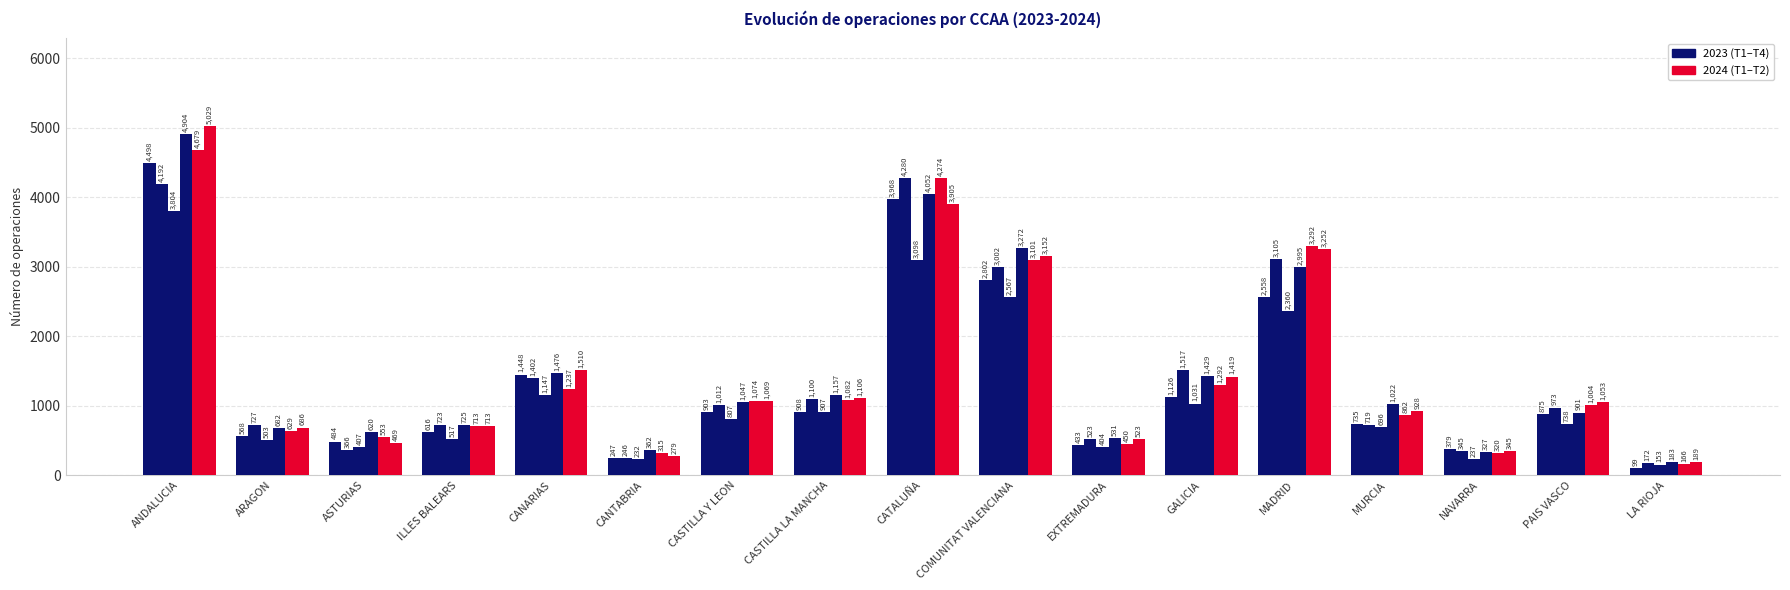

Which has a higher value, NAVARRA or CASTILLA Y LEON?

CASTILLA Y LEON